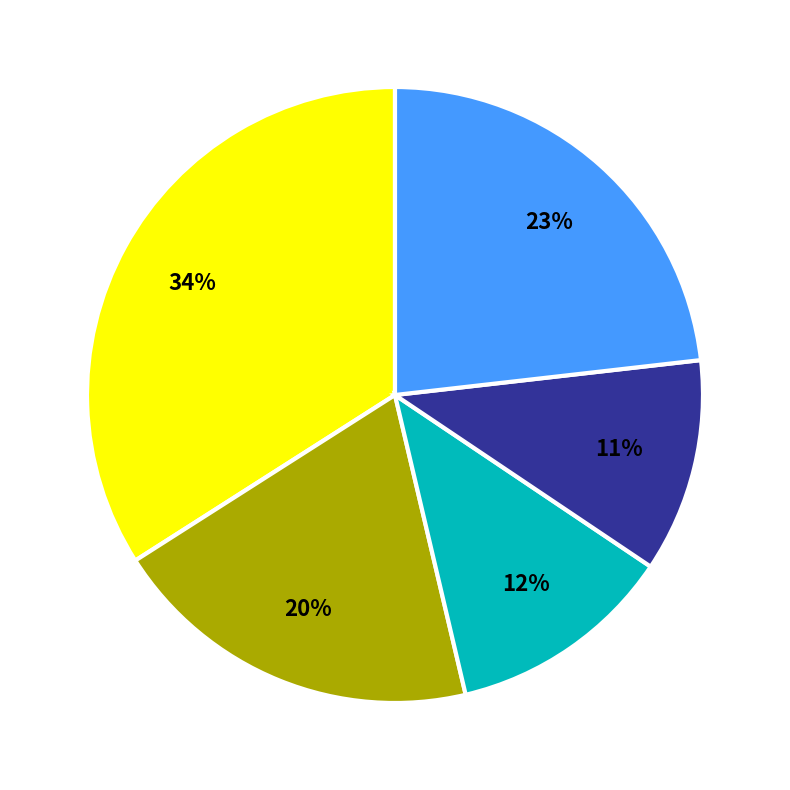

Is there any slice that represents more than half of the pie?

No